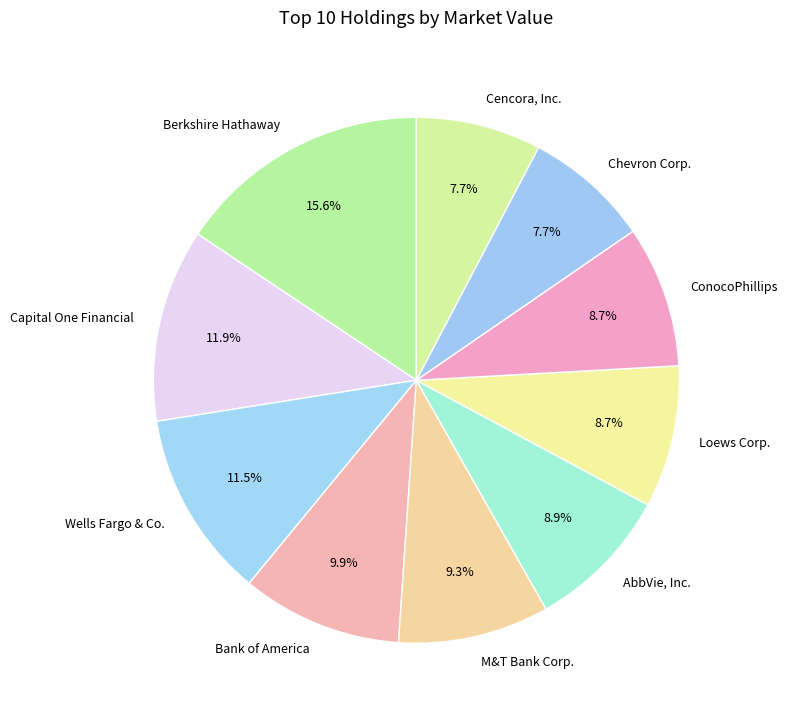

To the nearest percent, what is the average slice percentage?

10%